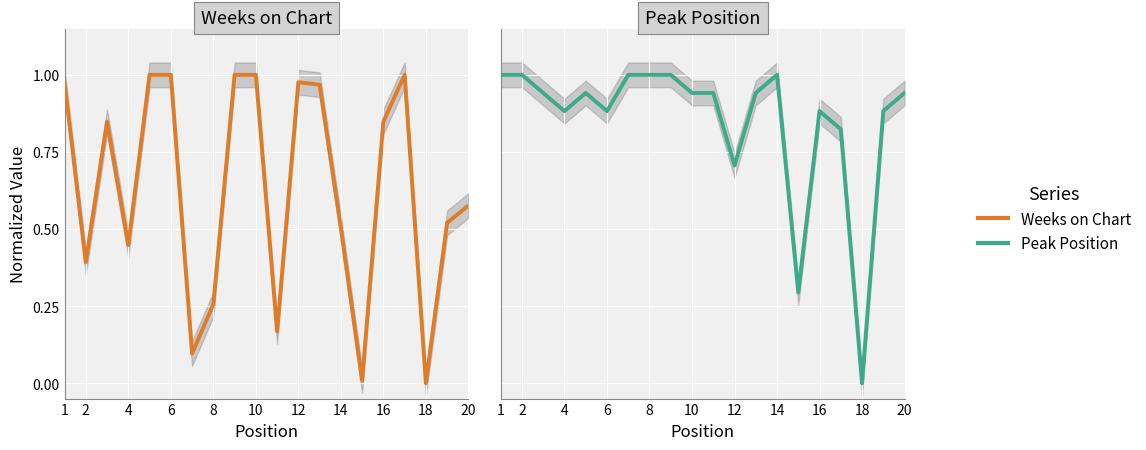

Reading left to right, what are all the values shown in this chart?

Weeks on Chart: 1.0	0.4	0.8	0.4	1.0	1.0	0.1	0.3	1.0	1.0	0.2	1.0	1.0	0.5	0.0	0.8	1.0	0.0	0.5	0.6
Peak Position: 1.0	1.0	0.9	0.9	0.9	0.9	1.0	1.0	1.0	0.9	0.9	0.7	0.9	1.0	0.3	0.9	0.8	0.0	0.9	0.9